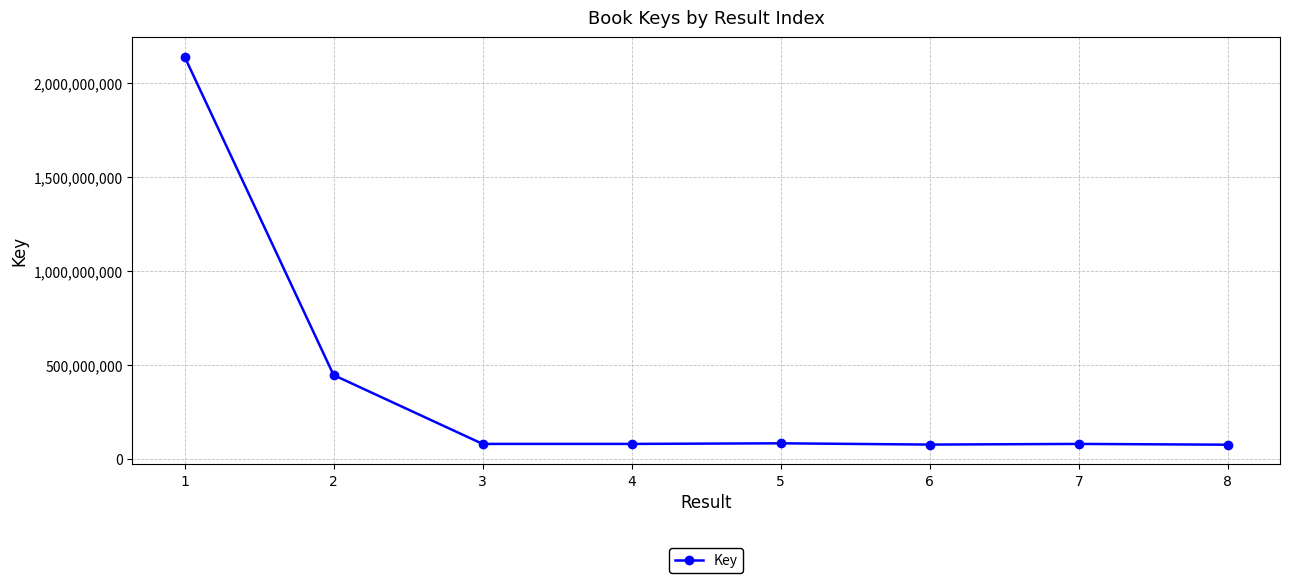

At which category does the chart reach its peak across all series?

1